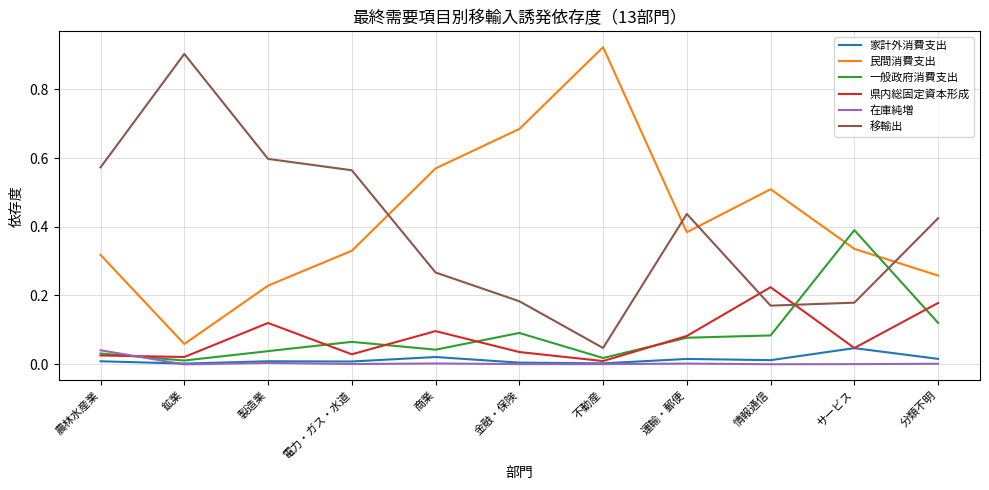

Between which two adjacent categories do 民間消費支出 and 一般政府消費支出 first intersect?

情報通信 and サービス